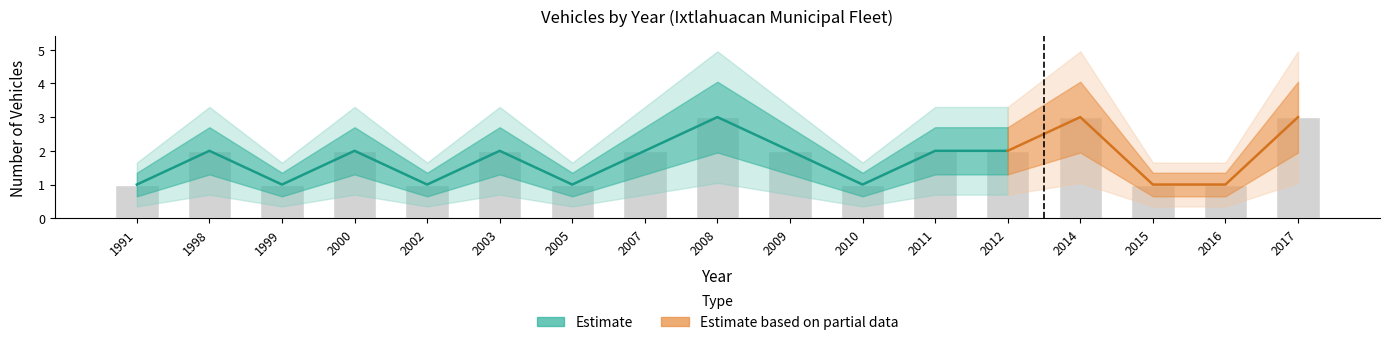

What is the greatest value displayed?

3